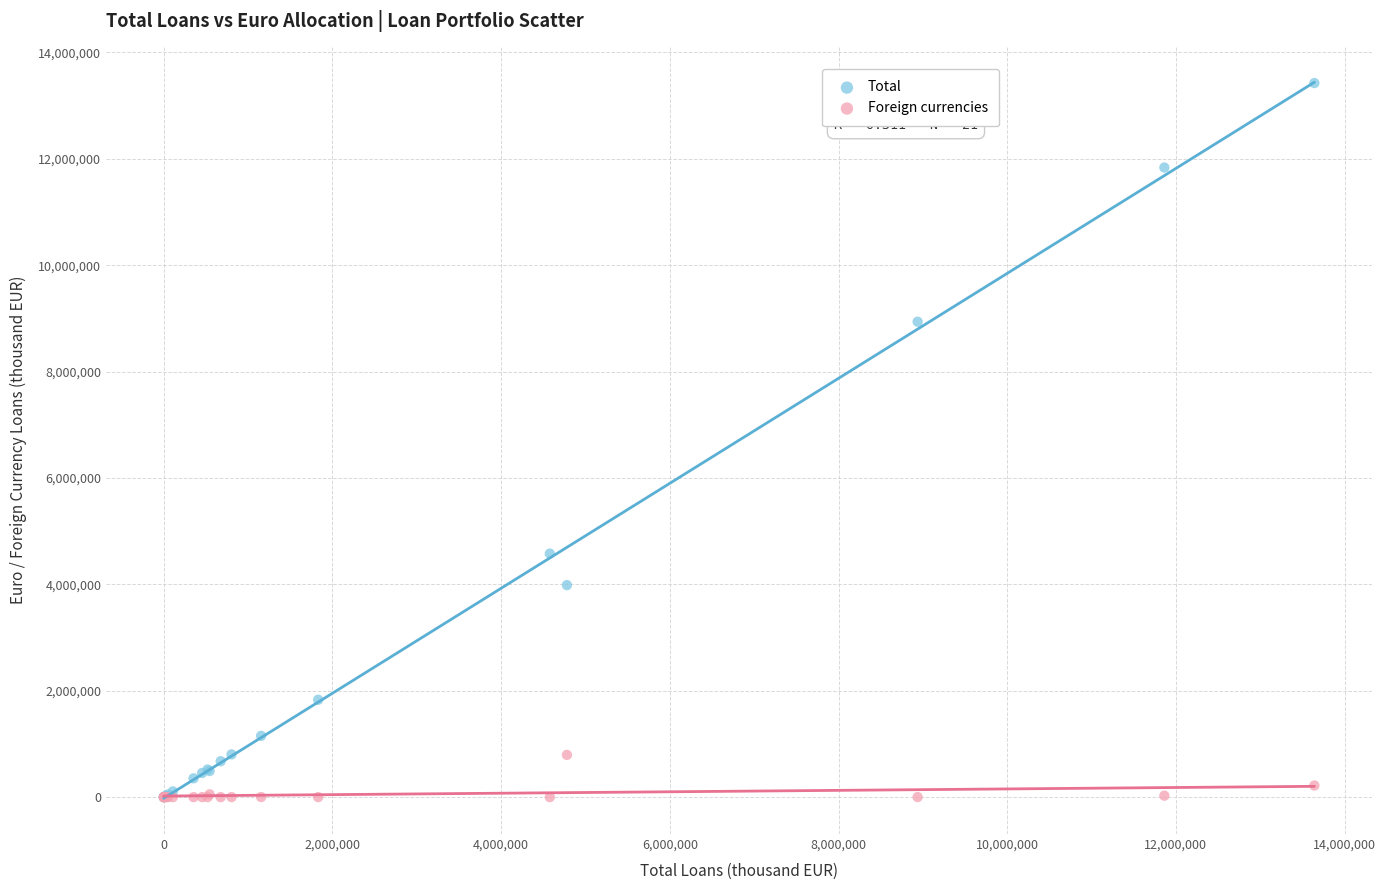

What are all the series names shown in the legend?

Total, Foreign currencies